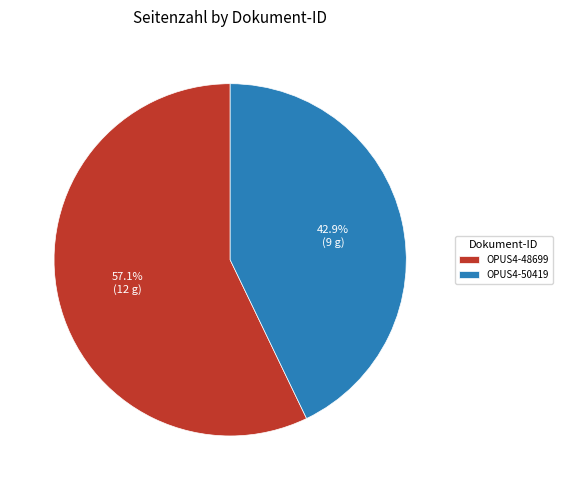

Is it true that OPUS4-48699 is 57% of the pie?

True